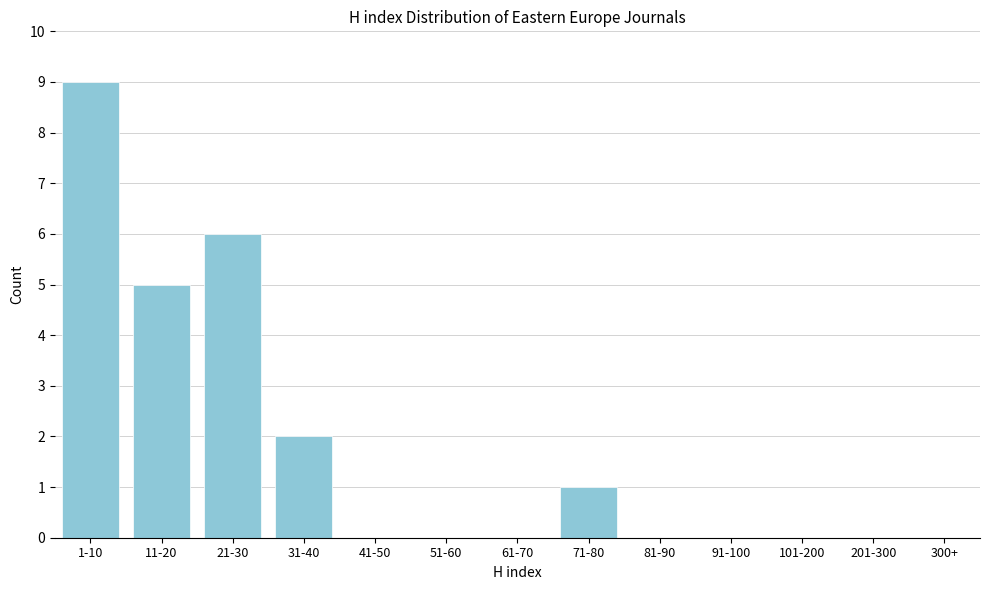

Reading left to right, transcribe all the data shown in this chart.

1-10=9	11-20=5	21-30=6	31-40=2	41-50=0	51-60=0	61-70=0	71-80=1	81-90=0	91-100=0	101-200=0	201-300=0	300+=0